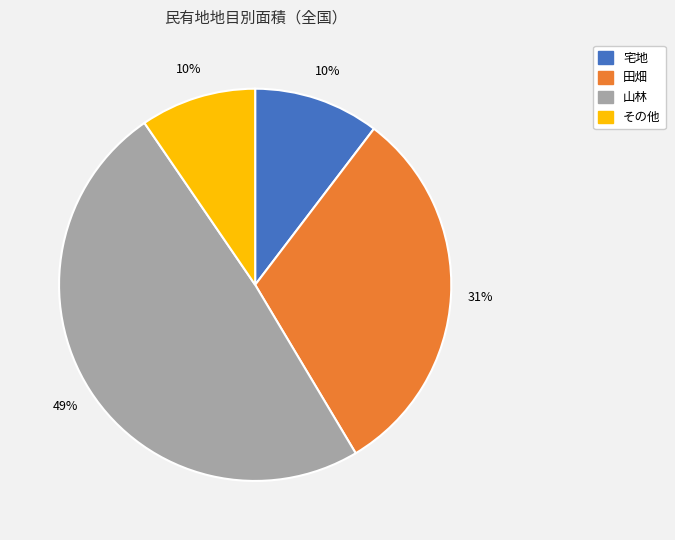

What is the largest slice in the pie chart?

山林